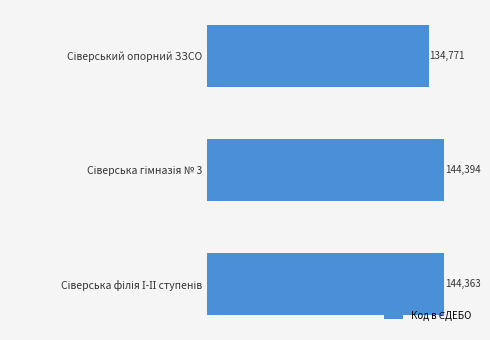

Are the bars grouped side by side (vs. stacked)?

No